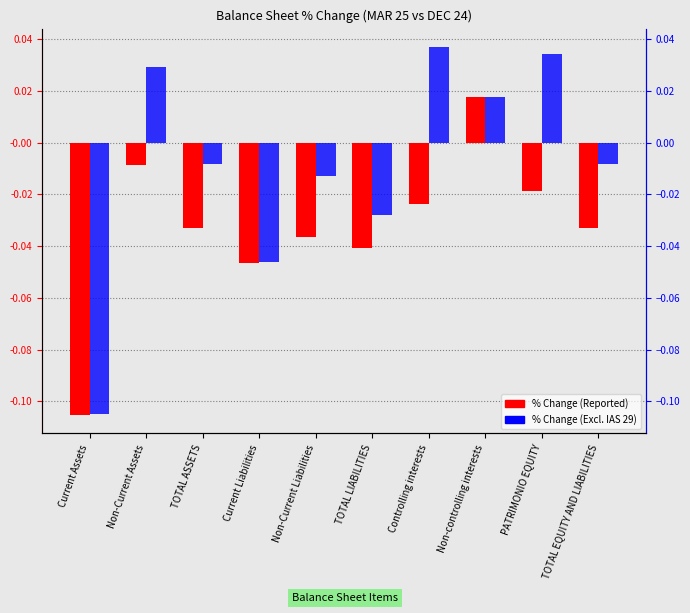

Reading left to right, what are all the values shown in this chart?

% Change (Reported): -0.1	-0.0	-0.0	-0.0	-0.0	-0.0	-0.0	0.0	-0.0	-0.0
% Change (Excl. IAS 29): -0.1	0.0	-0.0	-0.0	-0.0	-0.0	0.0	0.0	0.0	-0.0